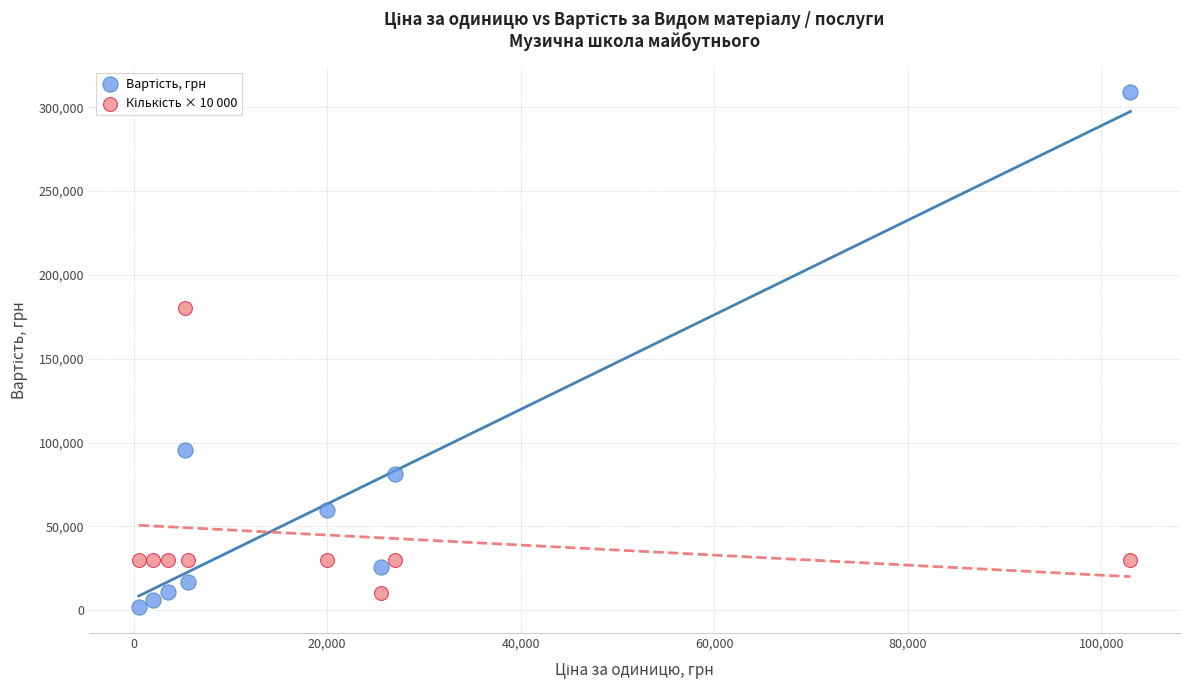

Across all data points, what is the range of Y values (max minus min)?

307353